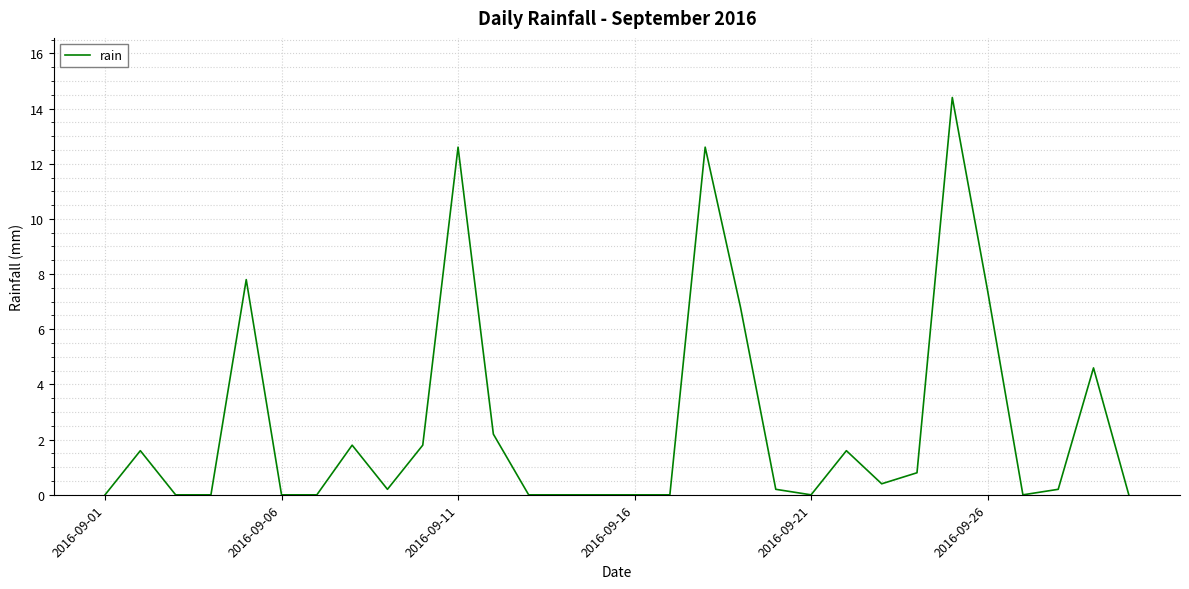

What is the difference between the maximum and minimum values?

14.4